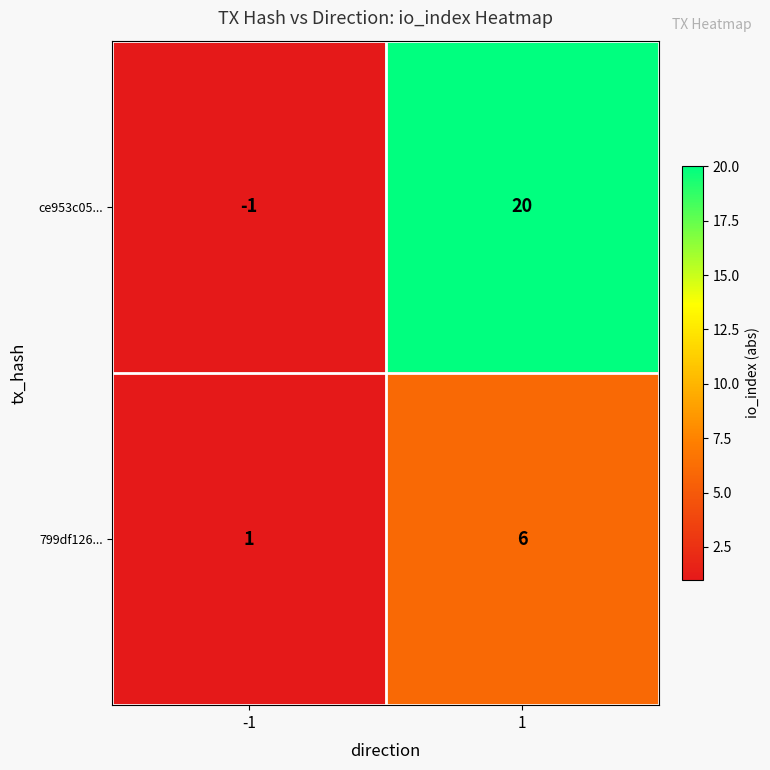

Which series has the widest spread of values?

ce953c05...